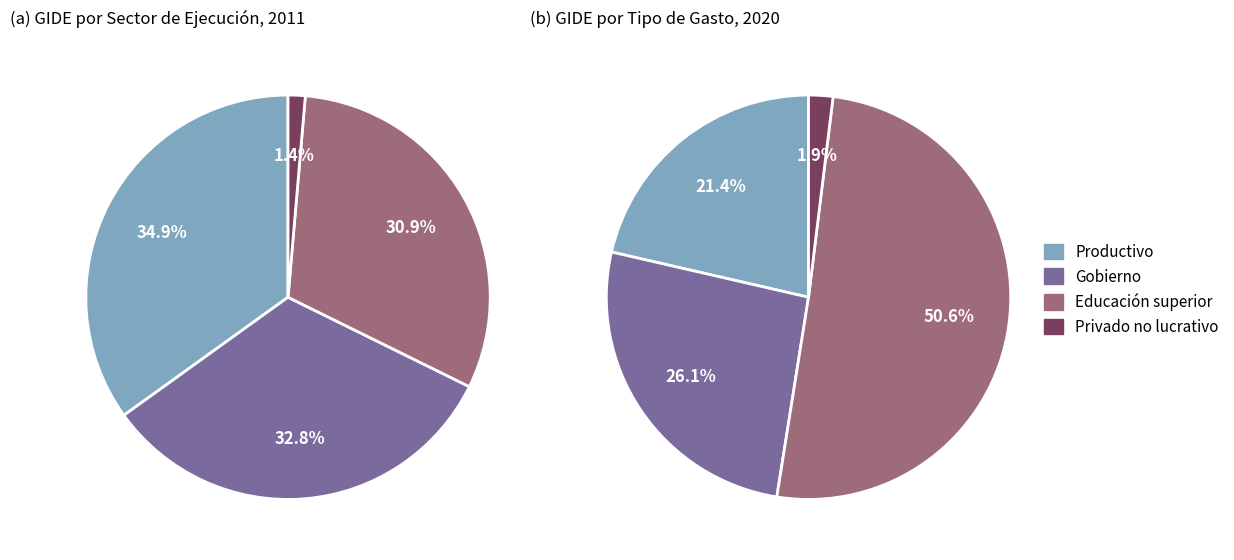

Which category has the biggest portion of the pie?

Productivo